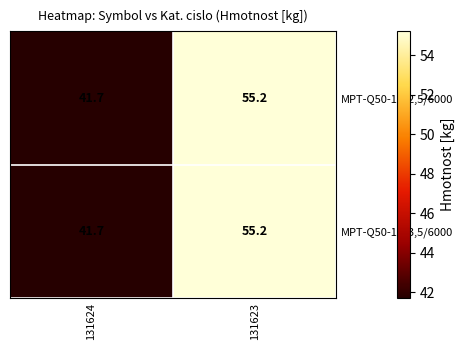

Reading right to left, what are all the values shown in this chart?

MPT-Q50-1S/2,5/6000: 131623=55.2	131624=41.7
MPT-Q50-1S/3,5/6000: 131623=55.2	131624=41.7